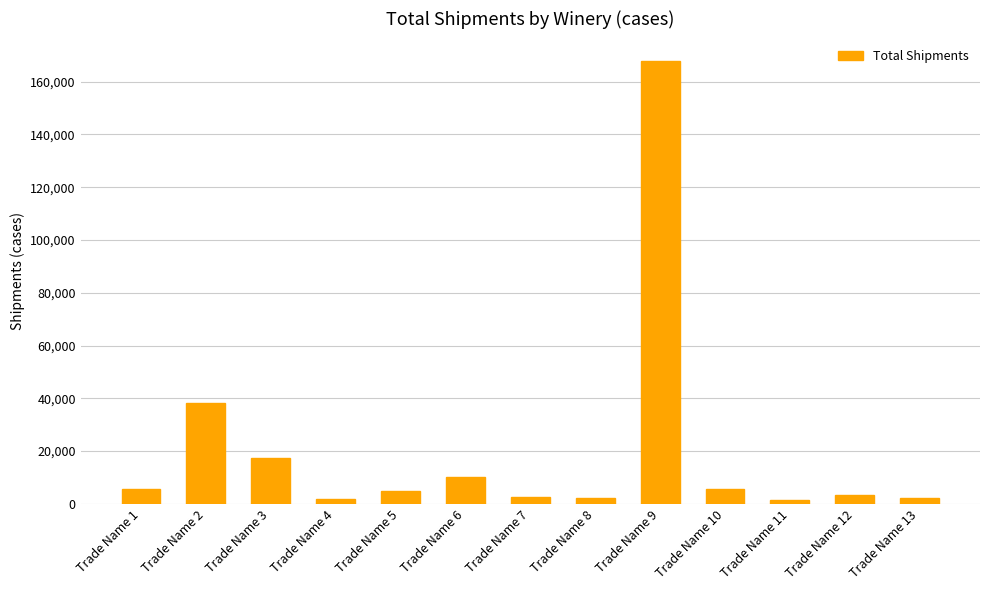

What is the sum of the values at Trade Name 2 and Trade Name 6?

48511.3